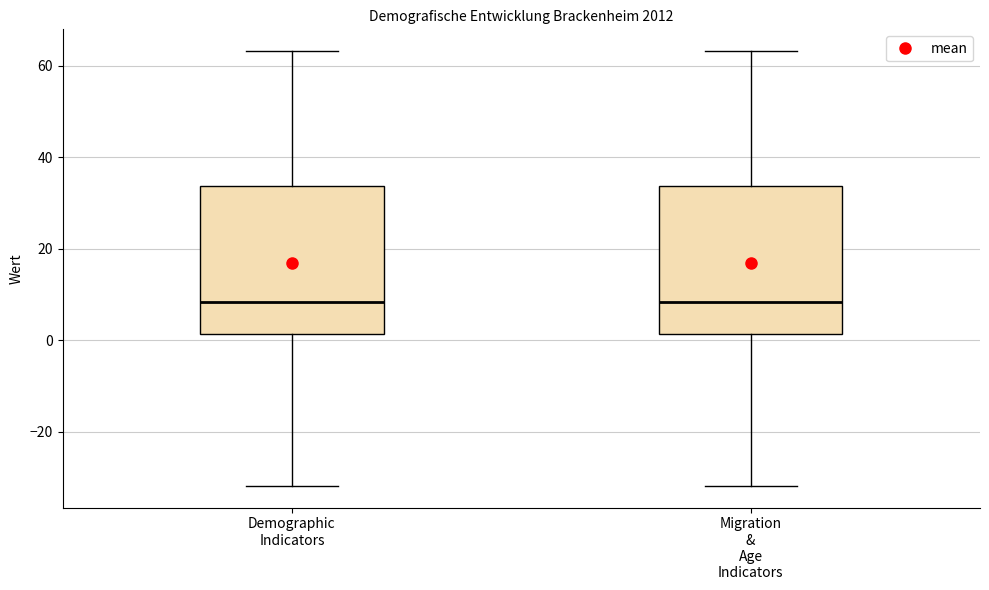

Reading left to right, read every box against the y-axis: the position of its median line, the range the box covers, and the ends of its whiskers. The values are not printed on the chart, so give them approximately, as read against the axis.

Demographic Indicators: median 8, box 2 to 34, whiskers -32 to 64
Migration & Age Indicators: median 8, box 2 to 34, whiskers -32 to 64